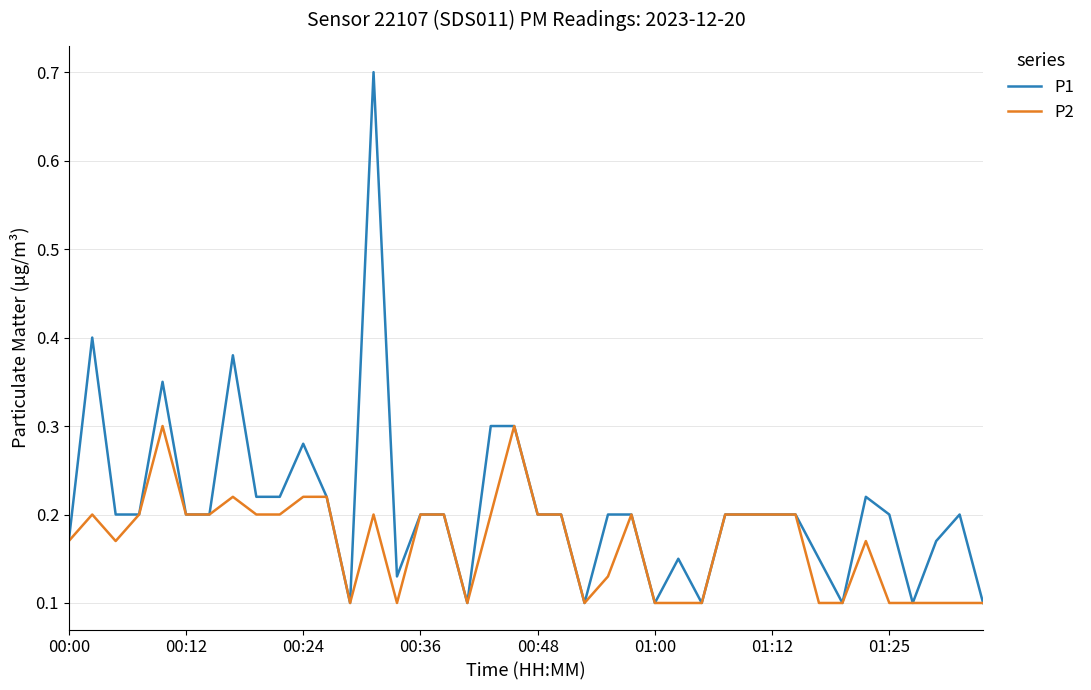

What are all the series names shown in the legend?

P1, P2